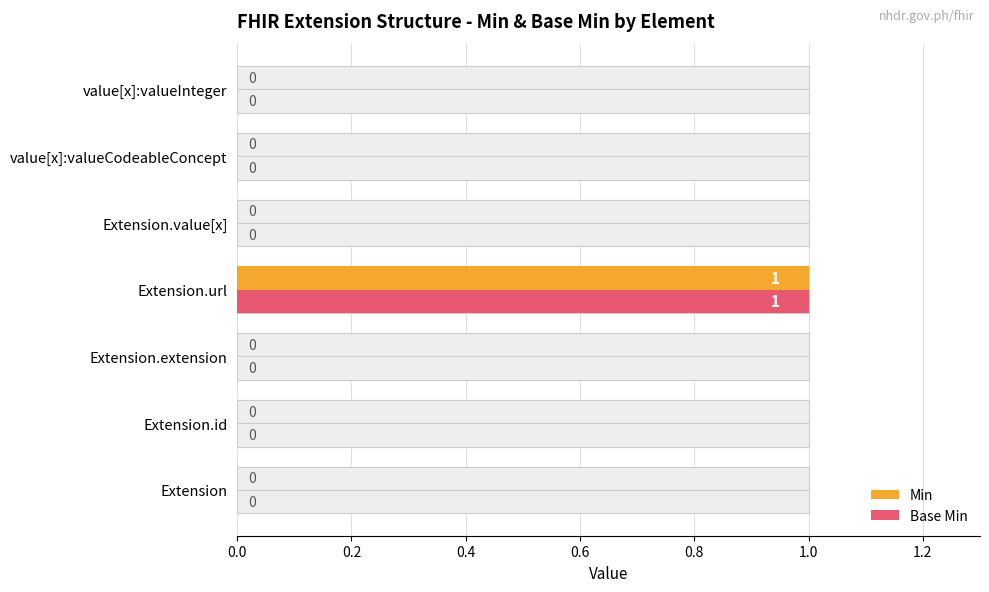

Count the Base Min values in the range 0 to 1.

7